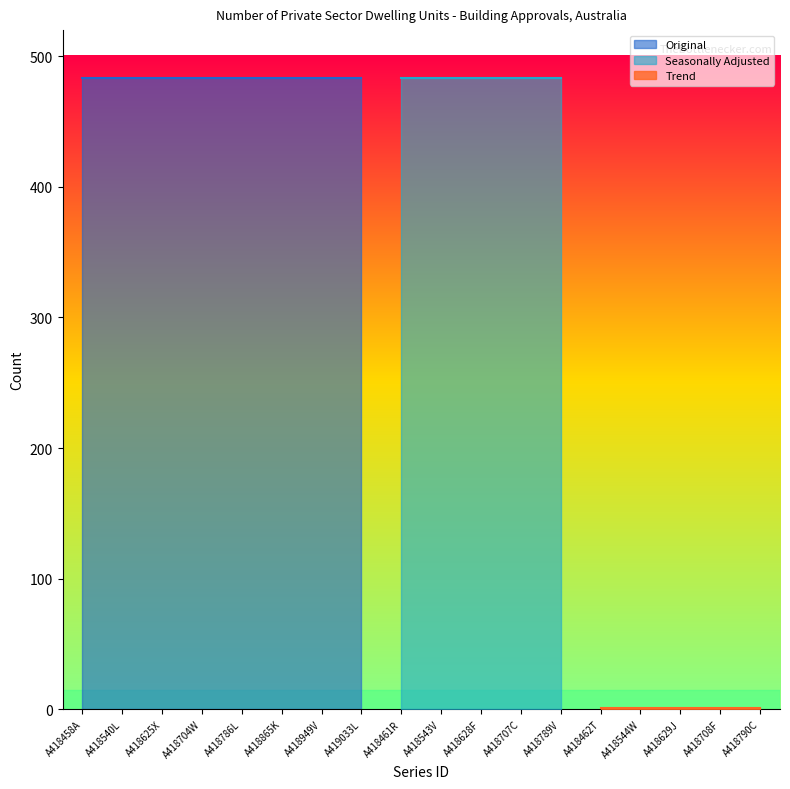

Which has a higher value, A418949V or A418544W?

A418949V